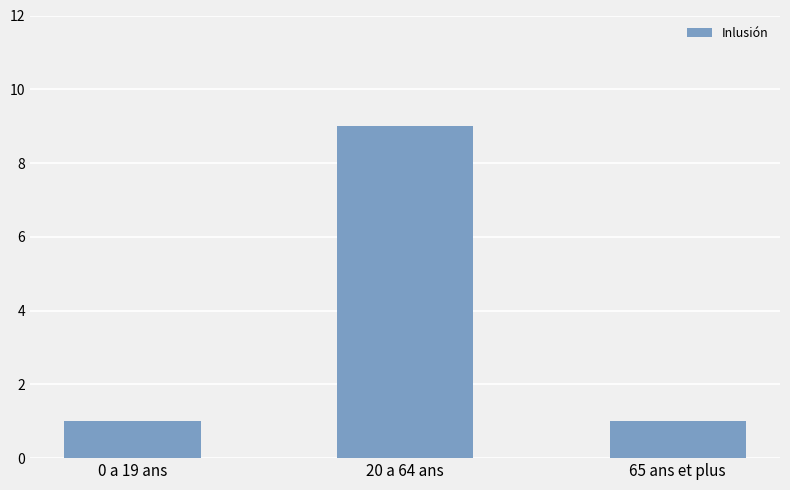

Between 20 a 64 ans and 0 a 19 ans, which is larger?

20 a 64 ans